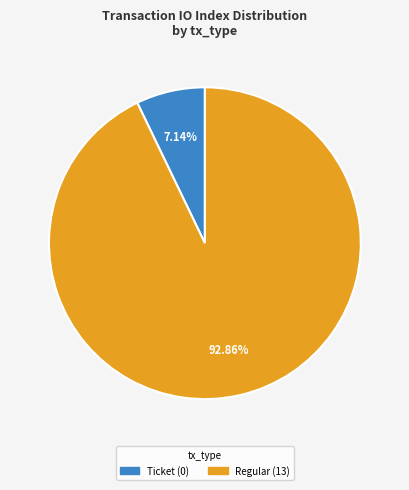

Which category accounts for the majority?

Regular